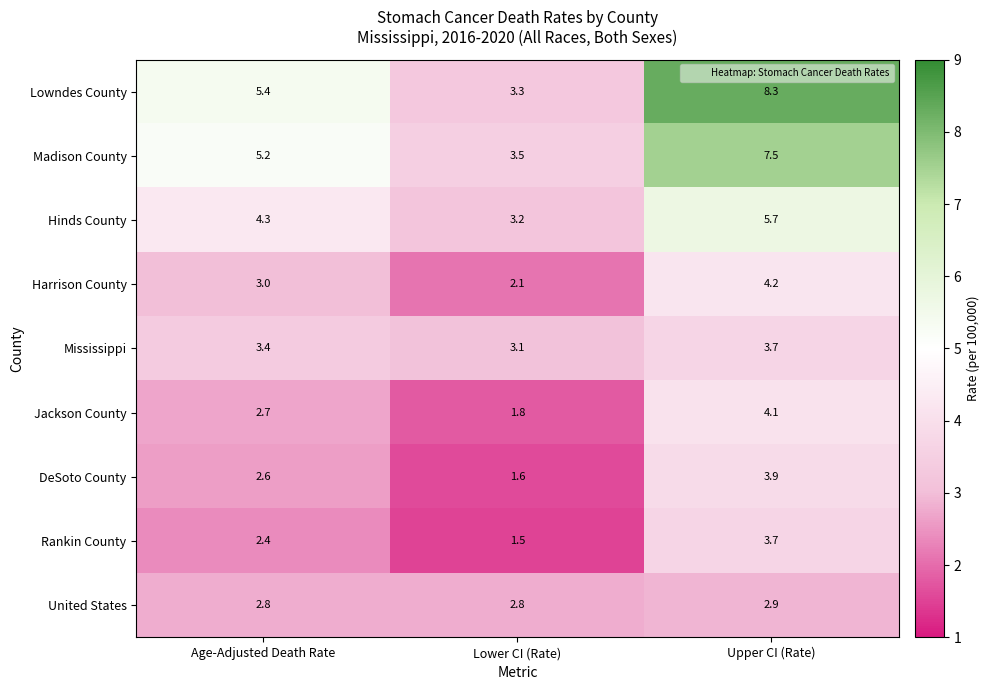

True or false: Lowndes County has a value of 3.3 at Lower CI (Rate).

True